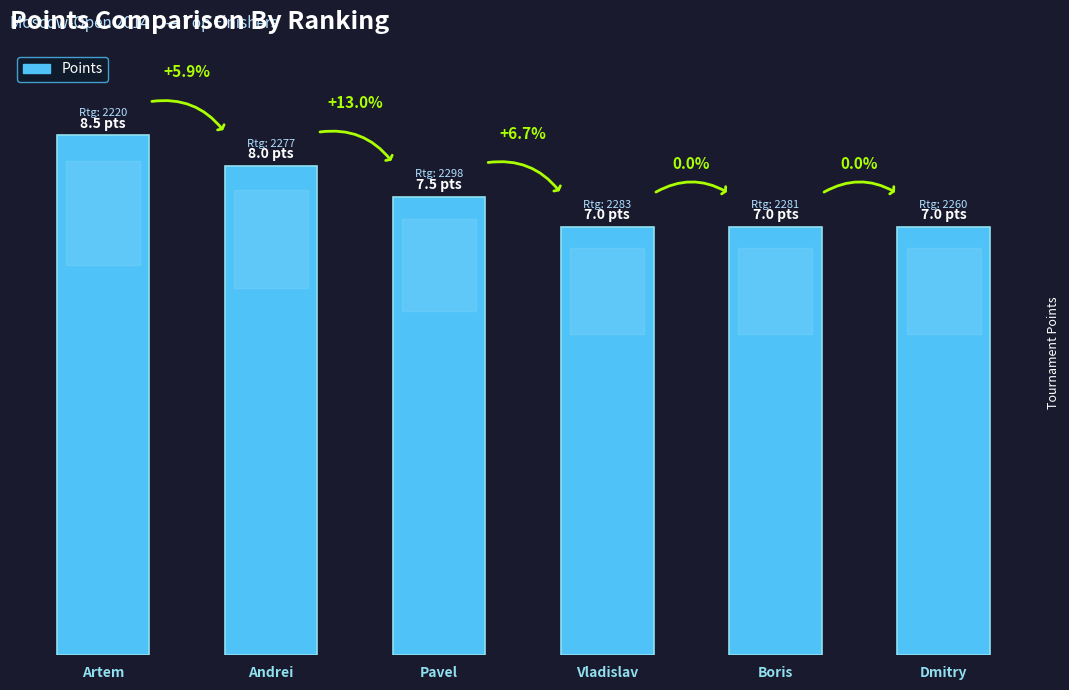

List the labels in order of value, largest first.

Artem, Andrei, Pavel, Vladislav, Boris, Dmitry